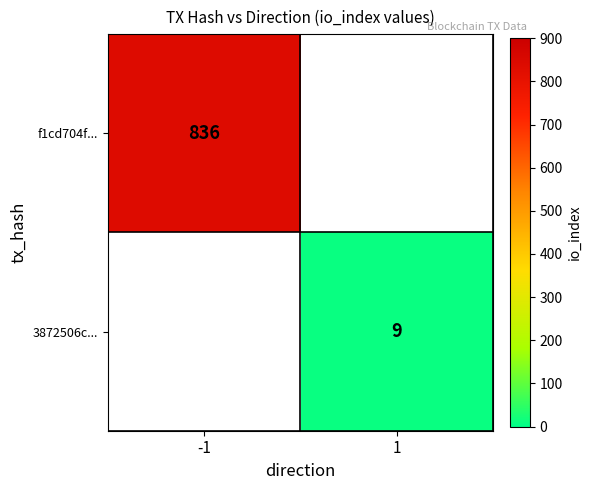

True or false: 3872506c... has a value of 9 at 1.

True